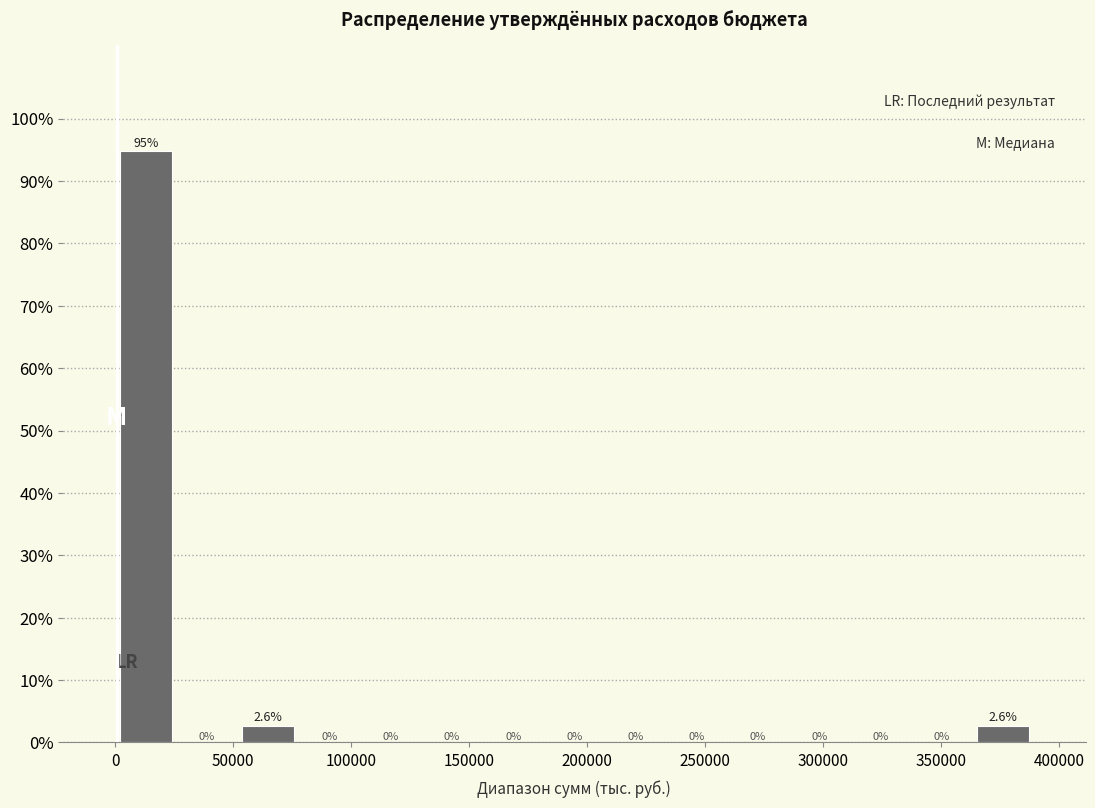

Reading left to right, list every bar in this chart as the range it spans on the x-axis followed by its height. The bar edges are not printed on the chart, so give them approximately, as read against the axis.

0 to 25000: 94.7
25000 to 50000: 0.0
50000 to 80000: 2.6
80000 to 105000: 0.0
105000 to 130000: 0.0
130000 to 155000: 0.0
155000 to 180000: 0.0
180000 to 210000: 0.0
210000 to 235000: 0.0
235000 to 260000: 0.0
260000 to 285000: 0.0
285000 to 310000: 0.0
310000 to 335000: 0.0
335000 to 365000: 0.0
365000 to 390000: 2.6